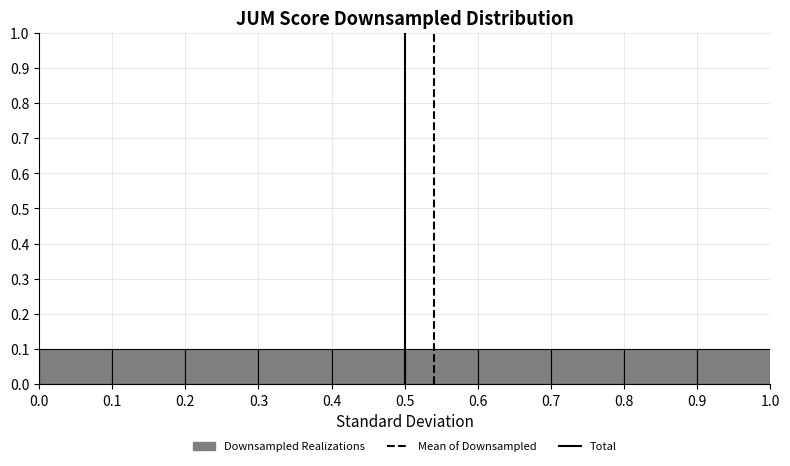

Reading left to right, transcribe this chart: for each bar, give the range it covers on the x-axis and its height. The values are not printed on the chart, so give them approximately, as read against the axis.

0.0 to 0.1: 0.1
0.1 to 0.2: 0.1
0.2 to 0.3: 0.1
0.3 to 0.4: 0.1
0.4 to 0.5: 0.1
0.5 to 0.6: 0.1
0.6 to 0.7: 0.1
0.7 to 0.8: 0.1
0.8 to 0.9: 0.1
0.9 to 1.0: 0.1